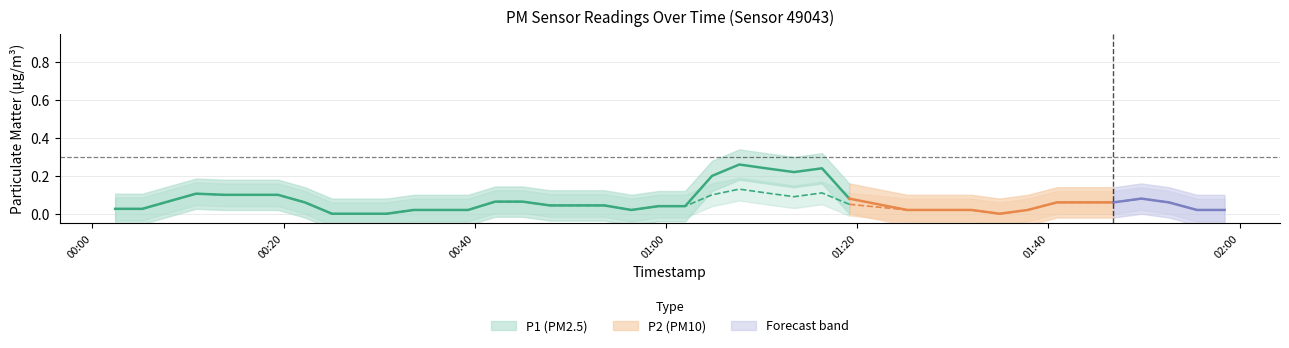

Is this an area chart (filled region under the line)?

No